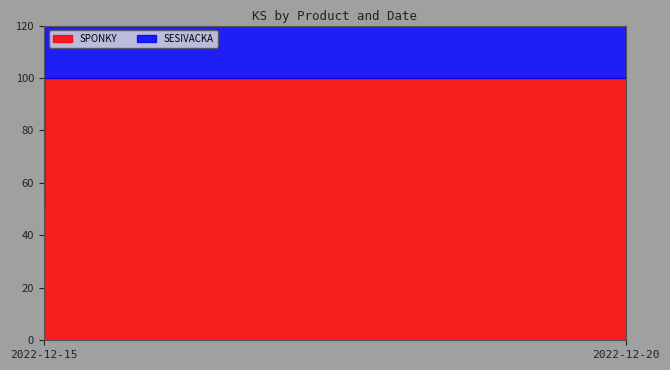

At 2022-12-20, list the series in order from smallest to largest.

SESIVACKA, SPONKY